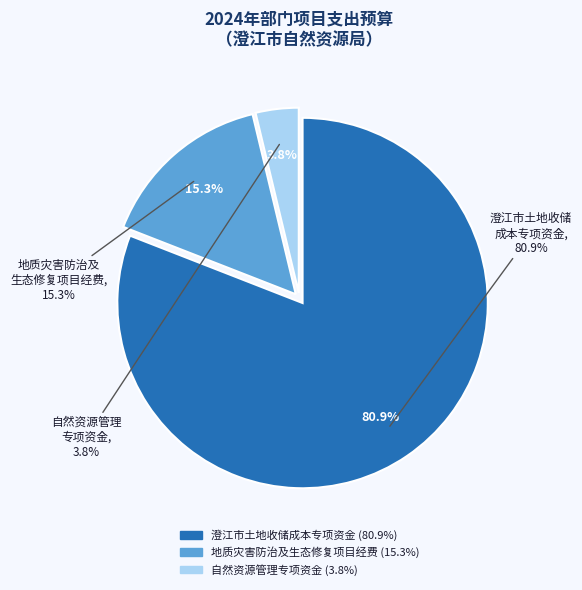

To the nearest percent, what is the combined percentage of 澄江市土地收储成本专项资金 and 自然资源管理专项资金?

85%